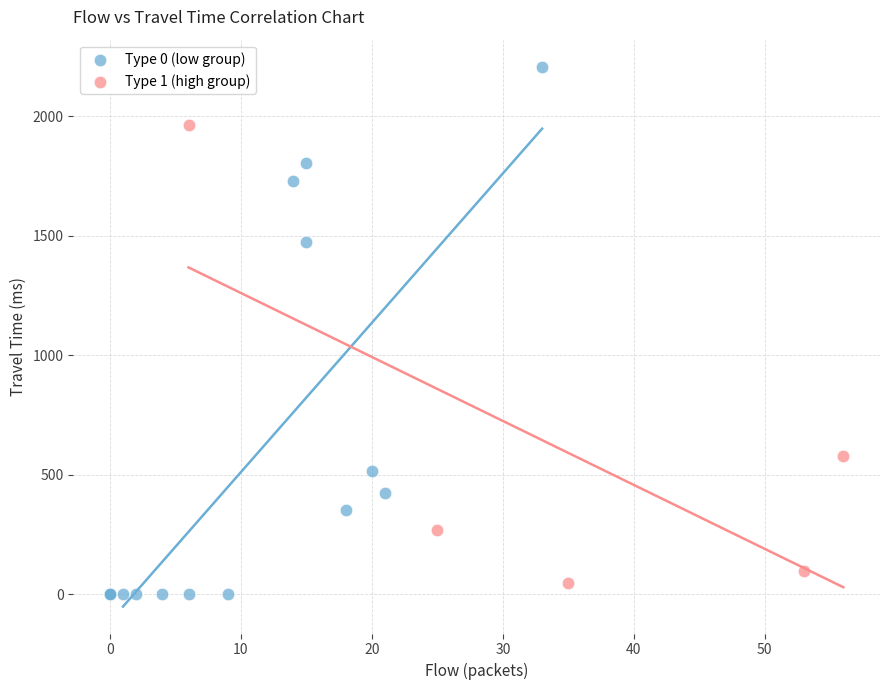

Which series reaches the maximum Y coordinate?

Type 0 (low group)